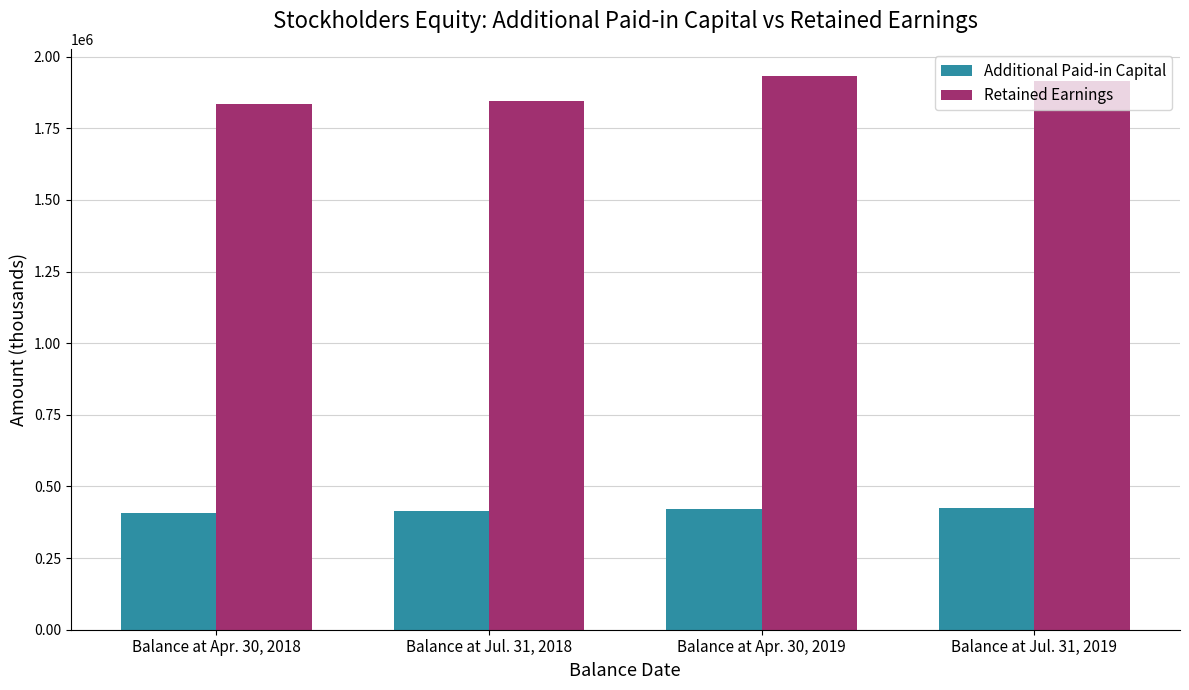

What is the difference between the maximum and second lowest values in the Additional Paid-in Capital series?

11416